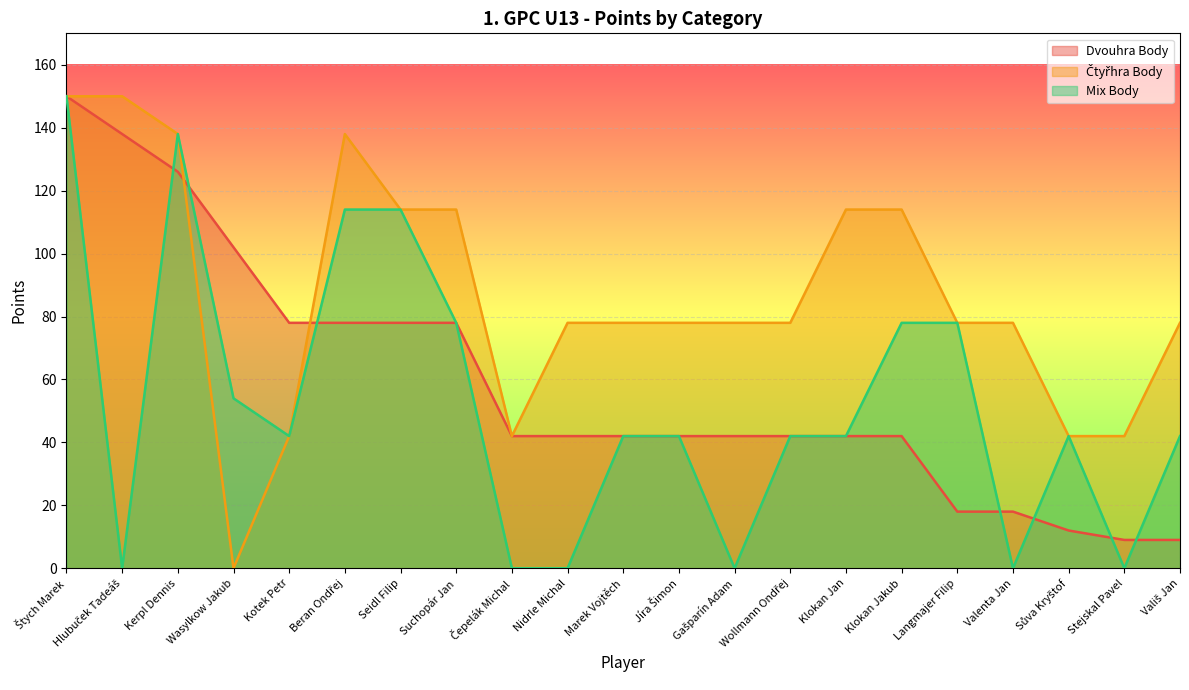

True or false: Dvouhra Body has more than 0 interior local peaks.

False